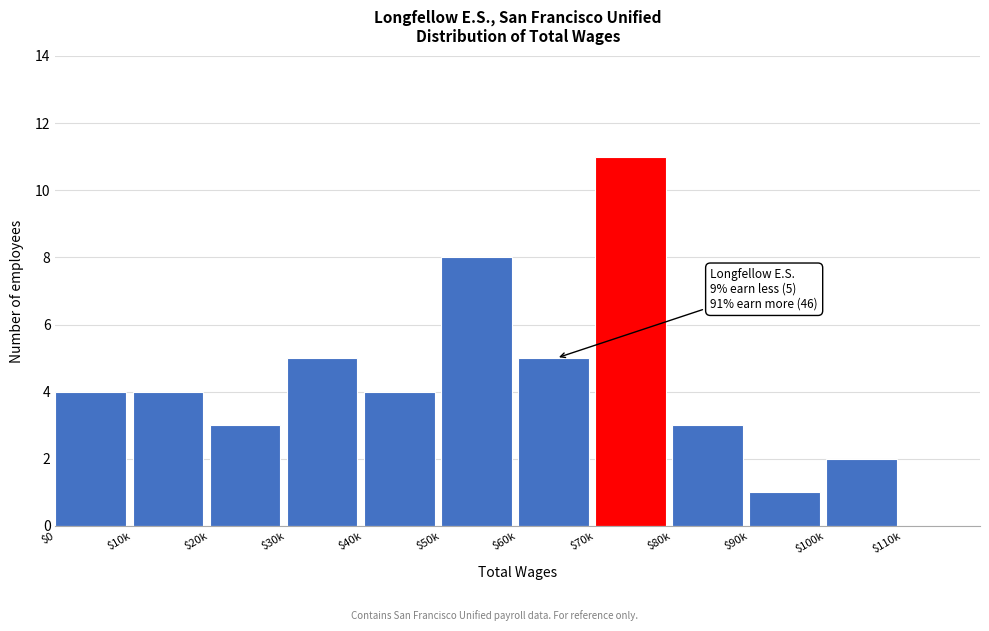

At which category does the chart reach its peak across all series?

$70k